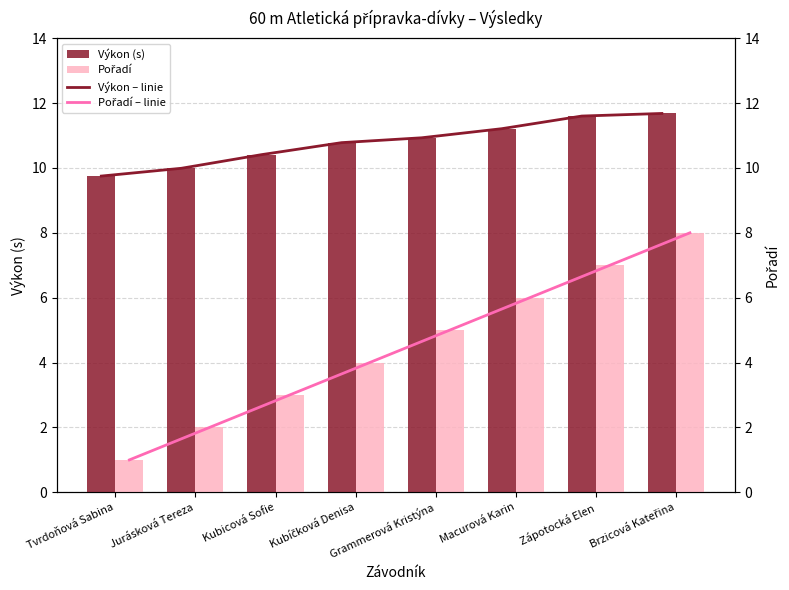

What is the sum of all Pořadí values?

36.0